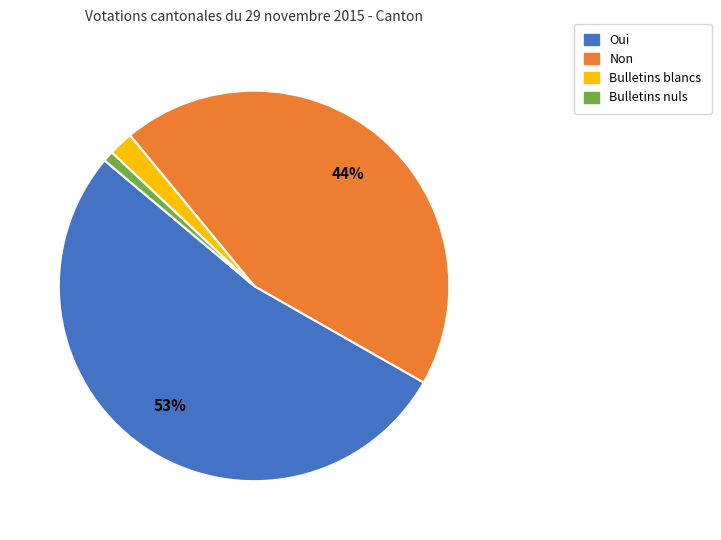

The Bulletins nuls slice represents 1% of the pie. True or false?

True